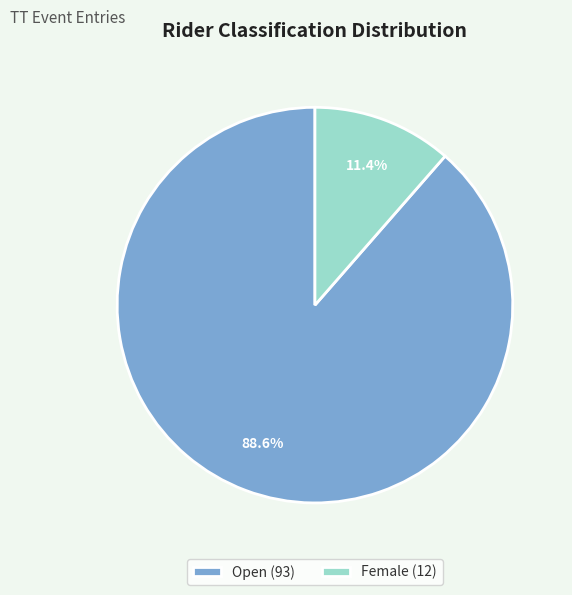

To the nearest percent, what portion does Female represent?

11%